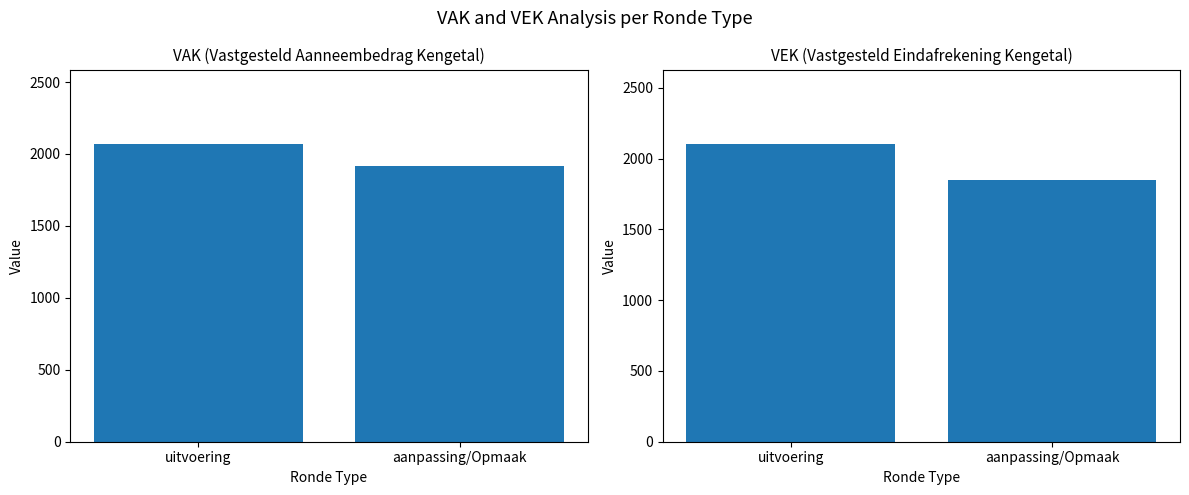

List the labels in order of VAK value, largest first.

uitvoering, aanpassing/Opmaak